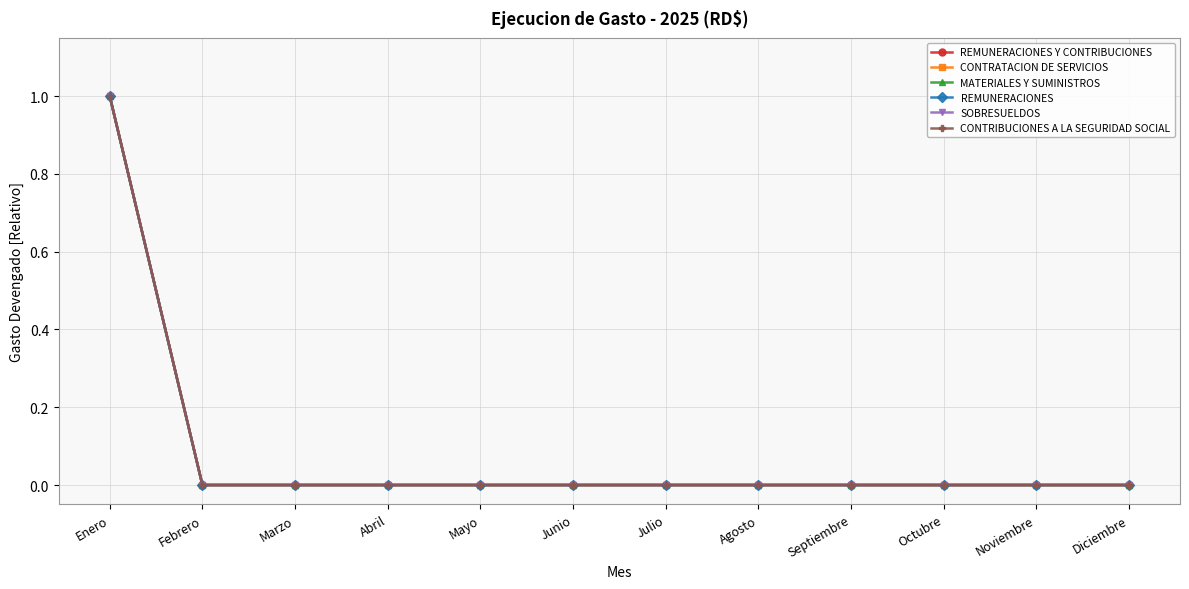

Is this an area chart (filled region under the line)?

No